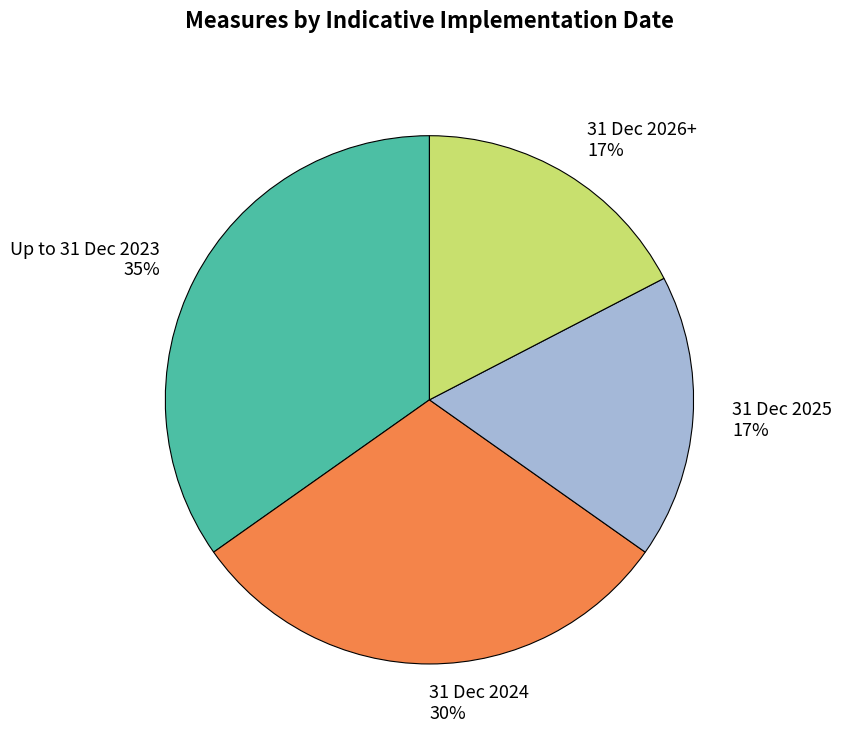

Is the sum of 31 Dec 2026+ and Up to 31 Dec 2023 greater than half?

Yes